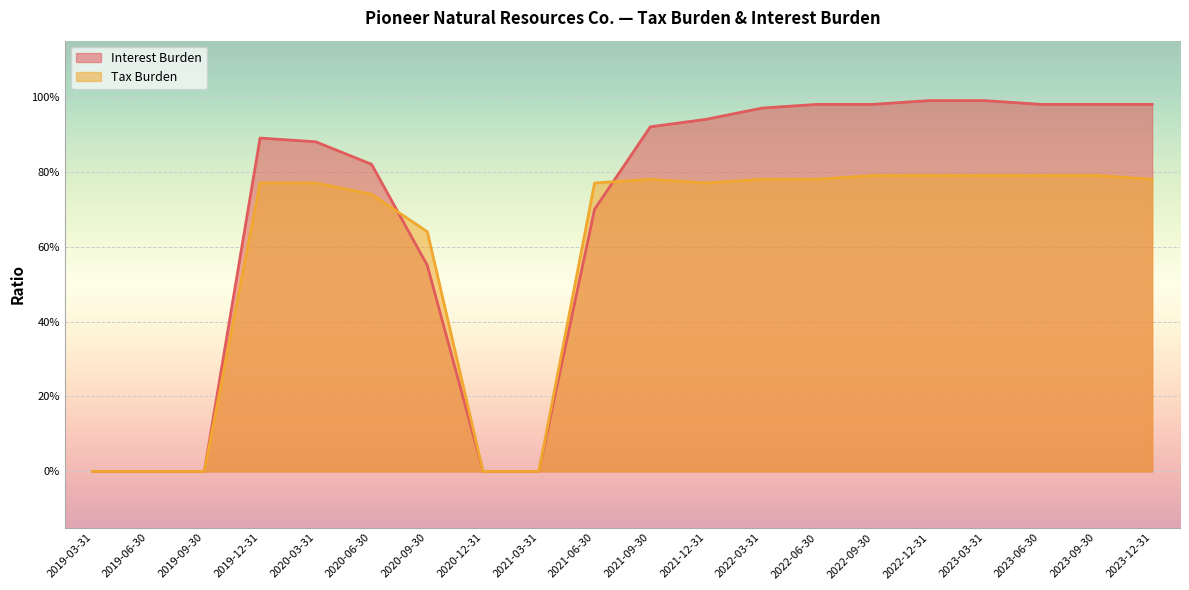

What is the sum of the Tax Burden values at 2023-12-31 and 2022-12-31?

1.6